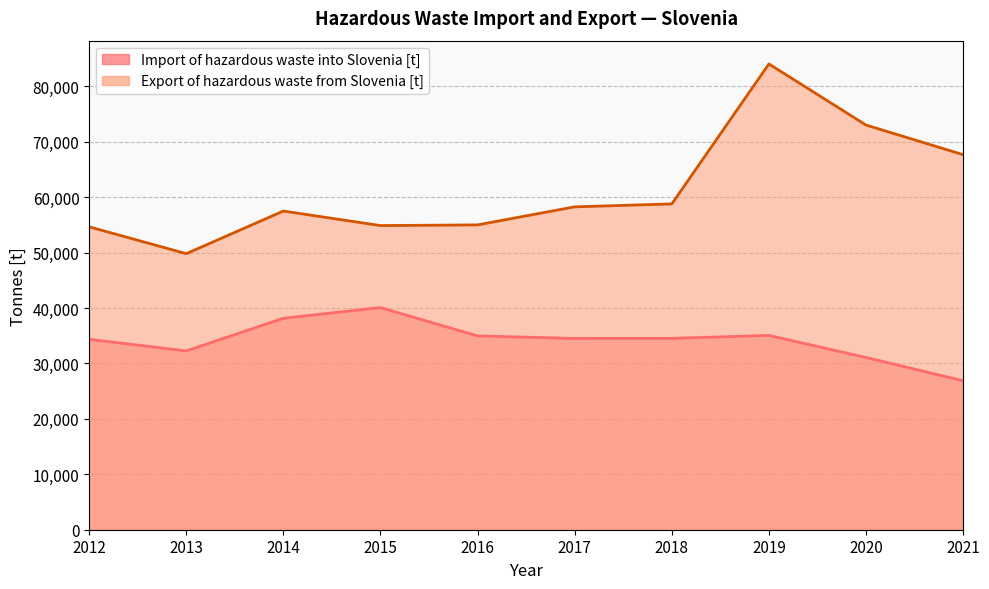

Reading right to left, extract all data points from this chart.

Import of hazardous waste into Slovenia [t]: 2021=26883	2020=31082	2019=35061	2018=34533	2017=34517	2016=34974	2015=40082	2014=38156	2013=32264	2012=34362
Export of hazardous waste from Slovenia [t]: 2021=67679	2020=73022	2019=84047	2018=58789	2017=58265	2016=55007	2015=54882	2014=57504	2013=49814	2012=54657